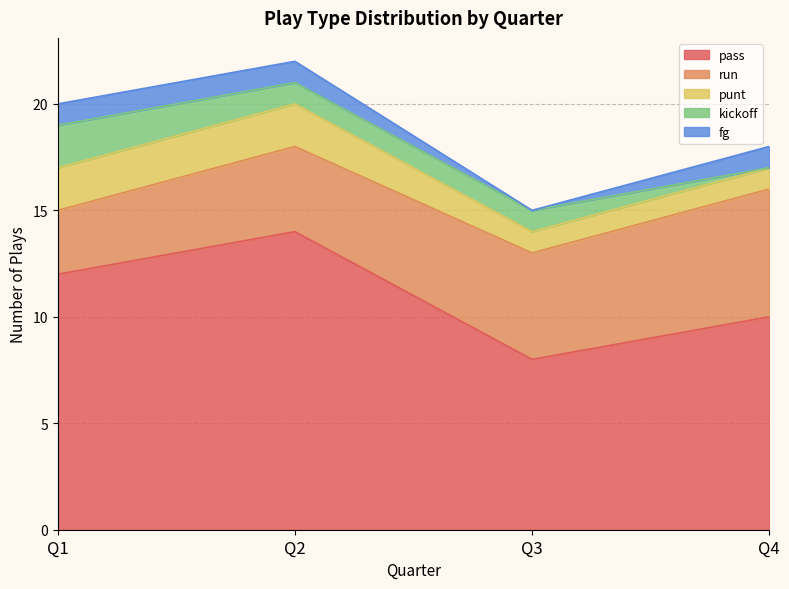

At which label does kickoff first exceed 1?

Q1